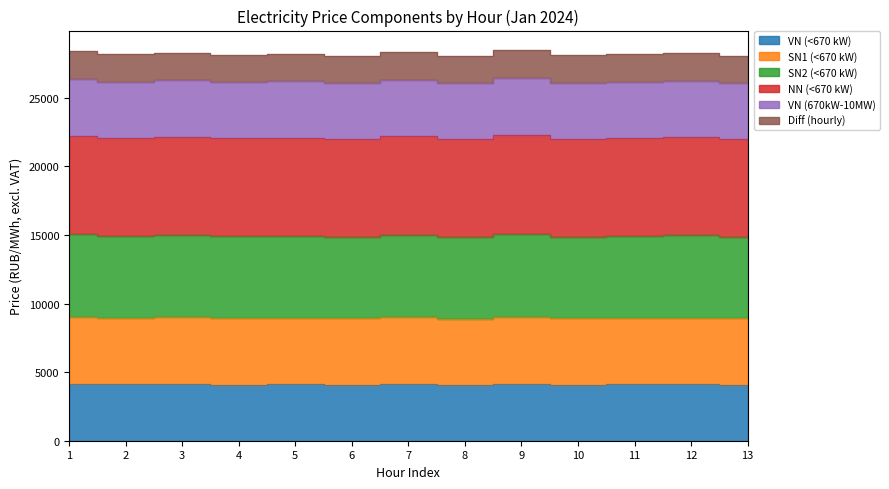

How many data points does each series have?

13